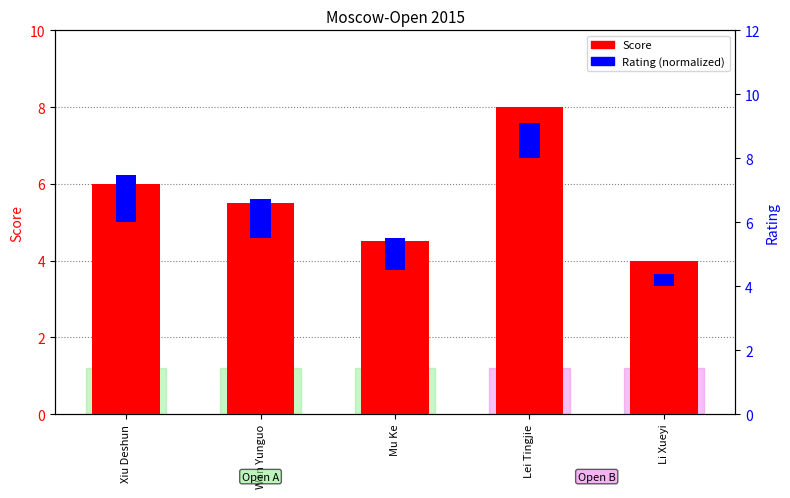

What is the sum of all Score values?

28.0